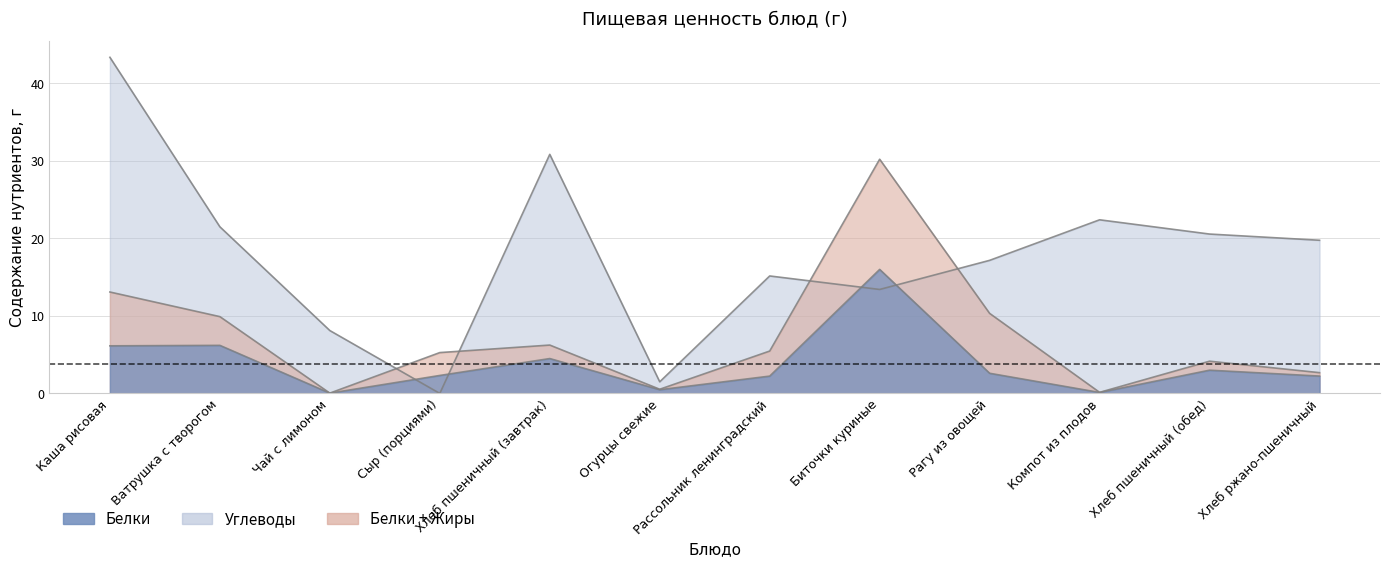

Count the number of data series in this chart.

2